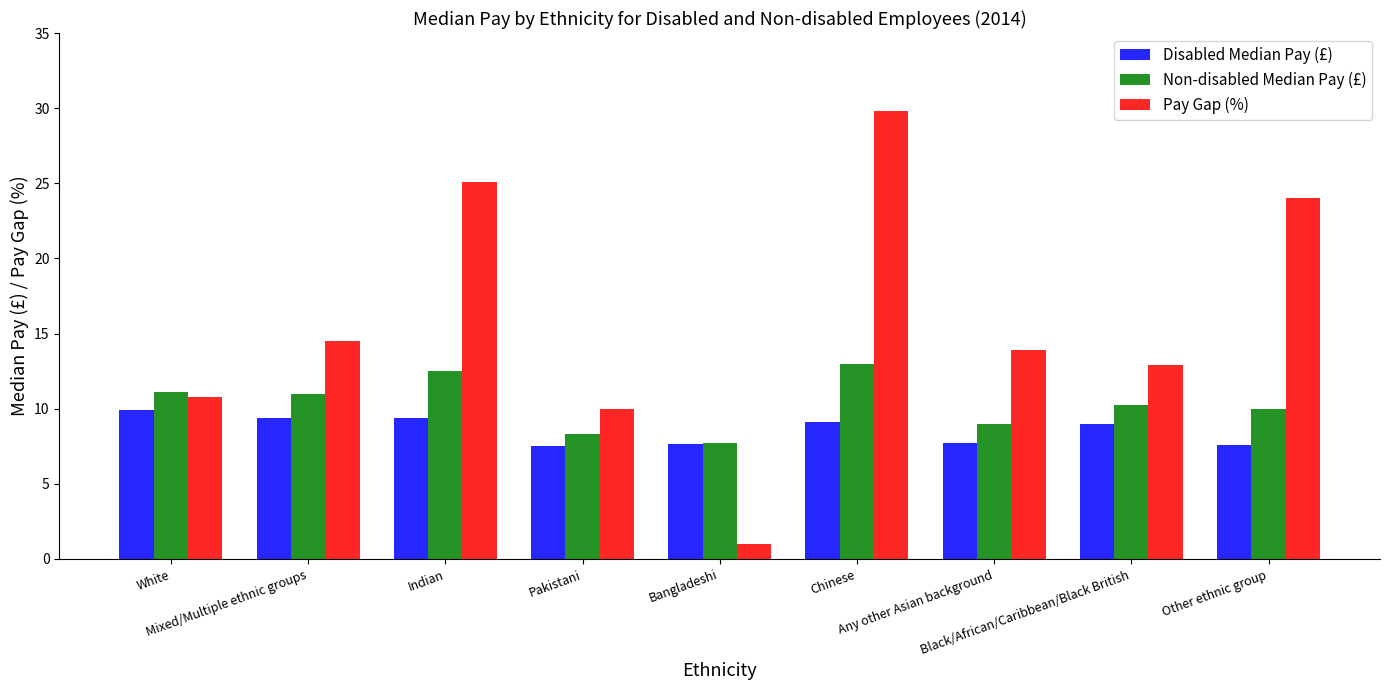

What is the sum of all Pay Gap (%) values?

142.0